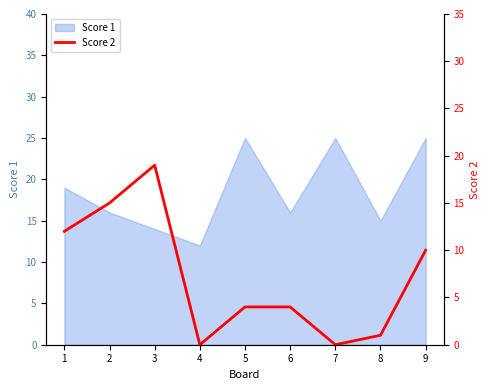

Rank the categories by value from lowest to highest.

4, 7, 8, 5, 6, 9, 1, 2, 3